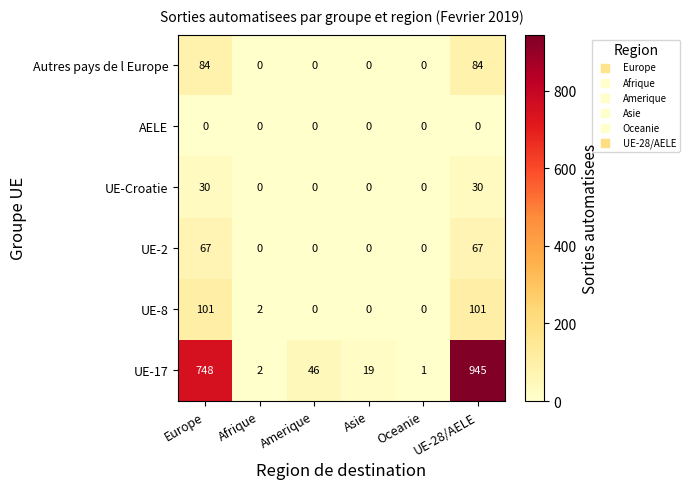

How many data points in UE-Croatie are above 0?

2